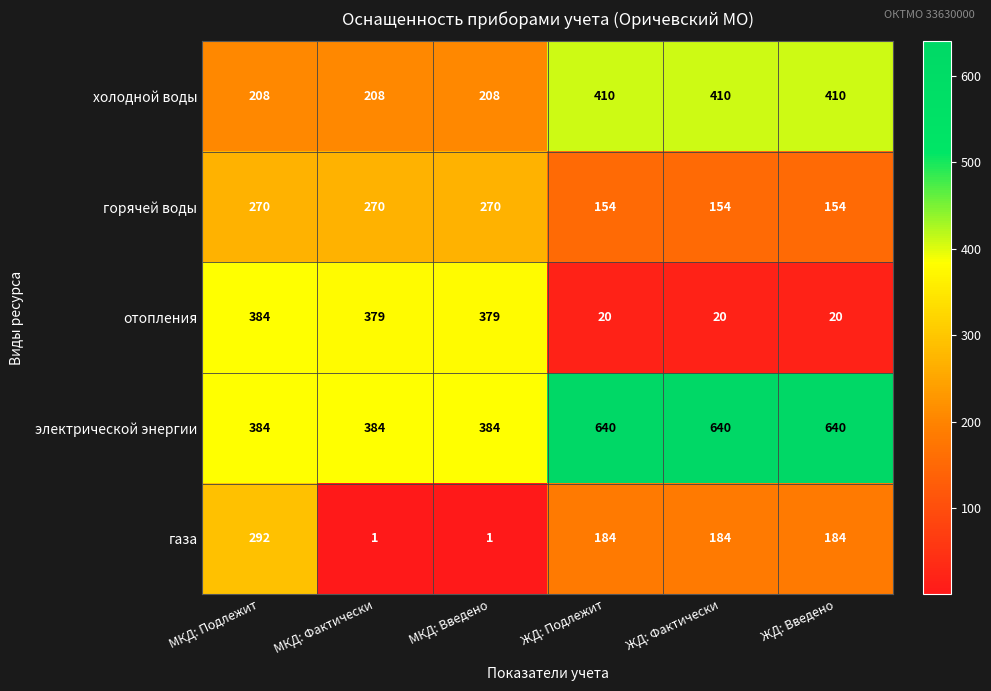

At how many categories does at least one series exceed 638?

3